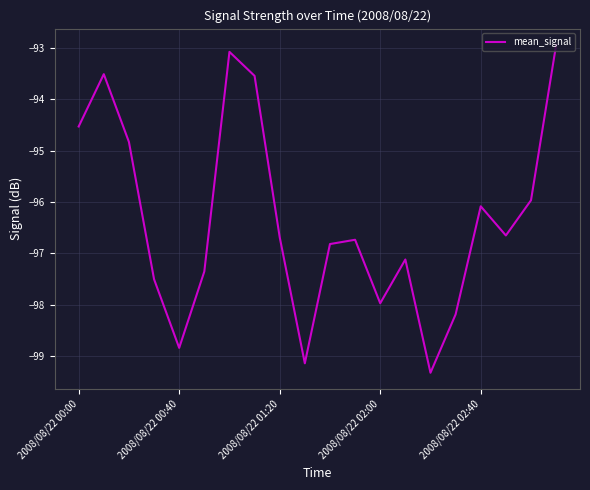

What is the difference between the maximum and minimum values?

6.4